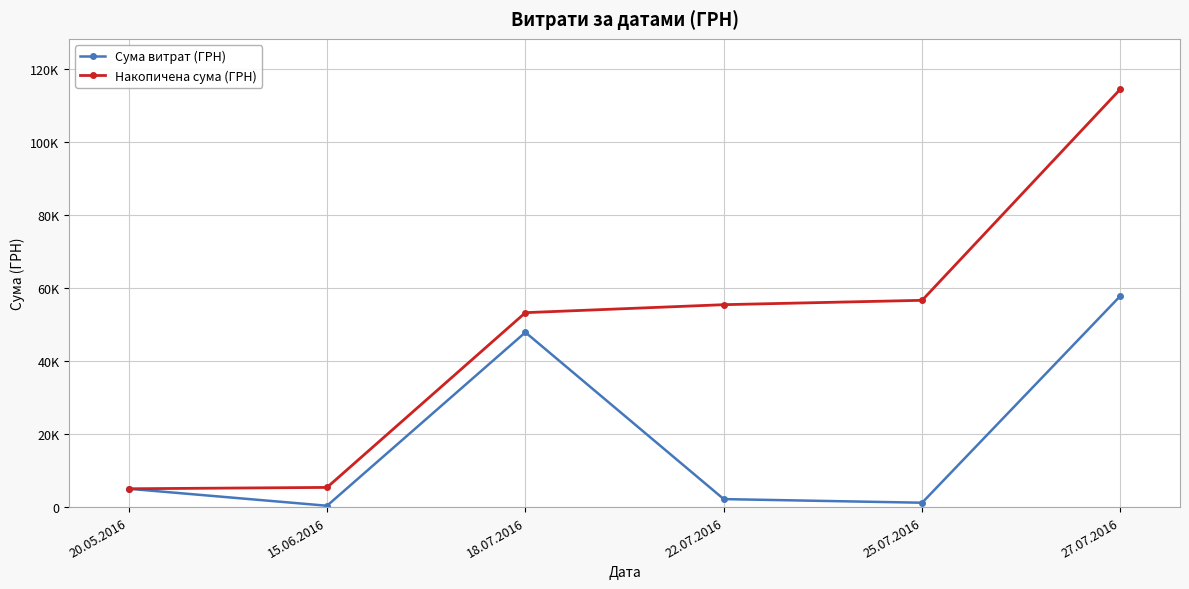

What are all the series names shown in the legend?

Сума витрат (ГРН), Накопичена сума (ГРН)